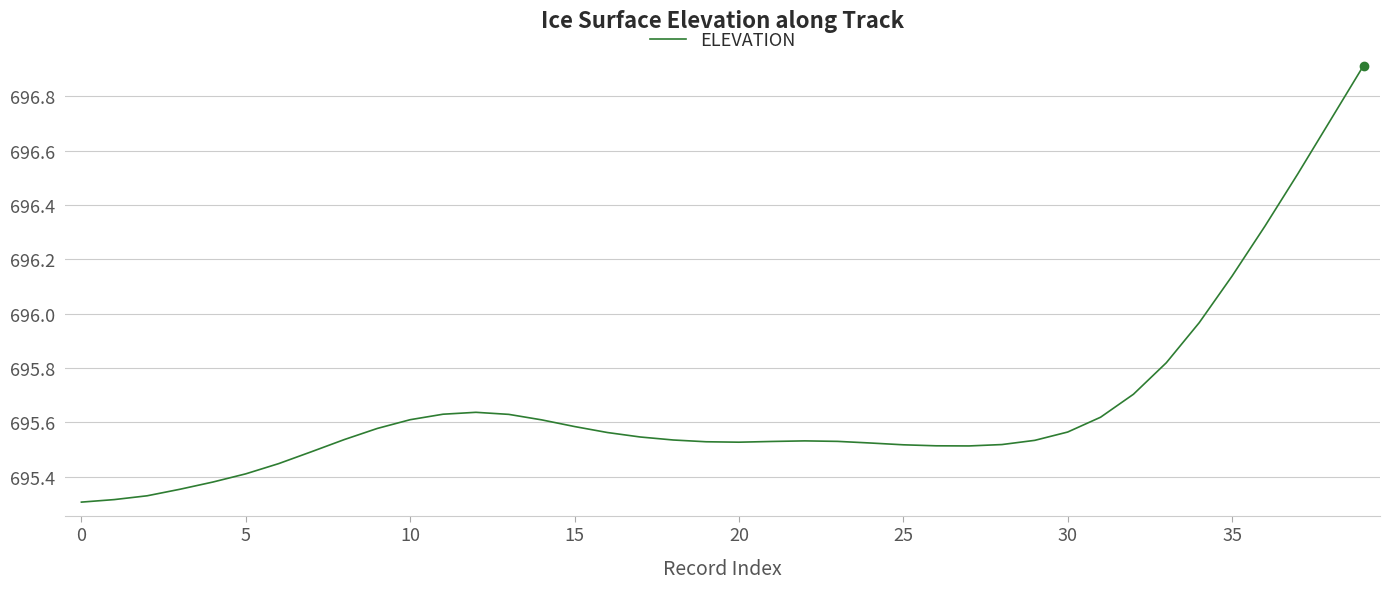

What is the maximum value shown in the chart?

696.9